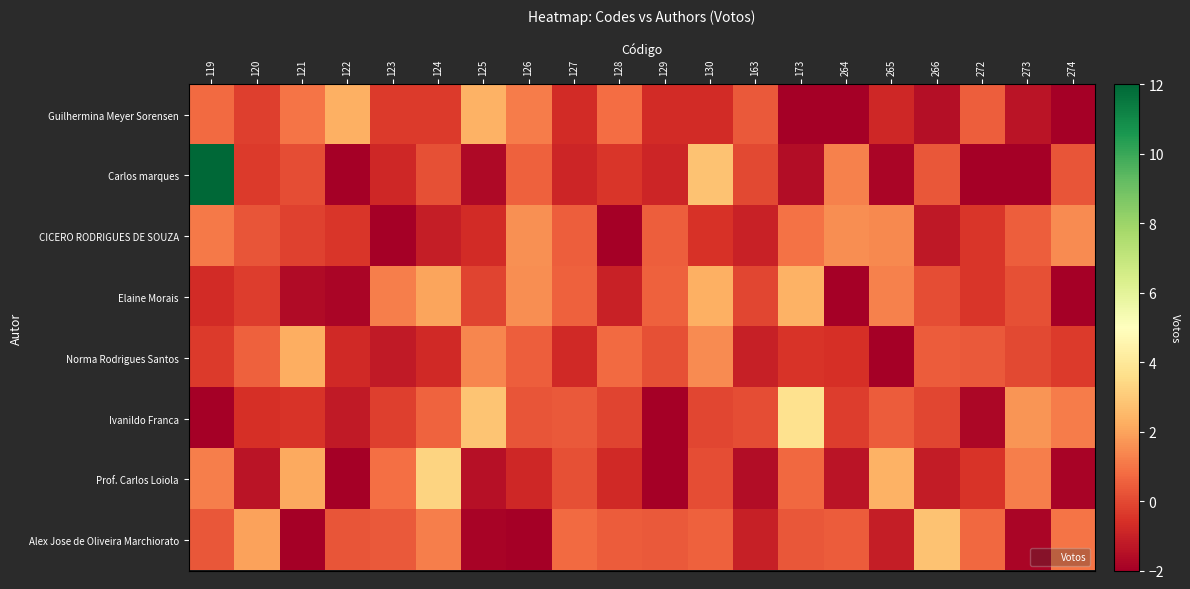

What is the minimum value shown in the chart?

-3.9